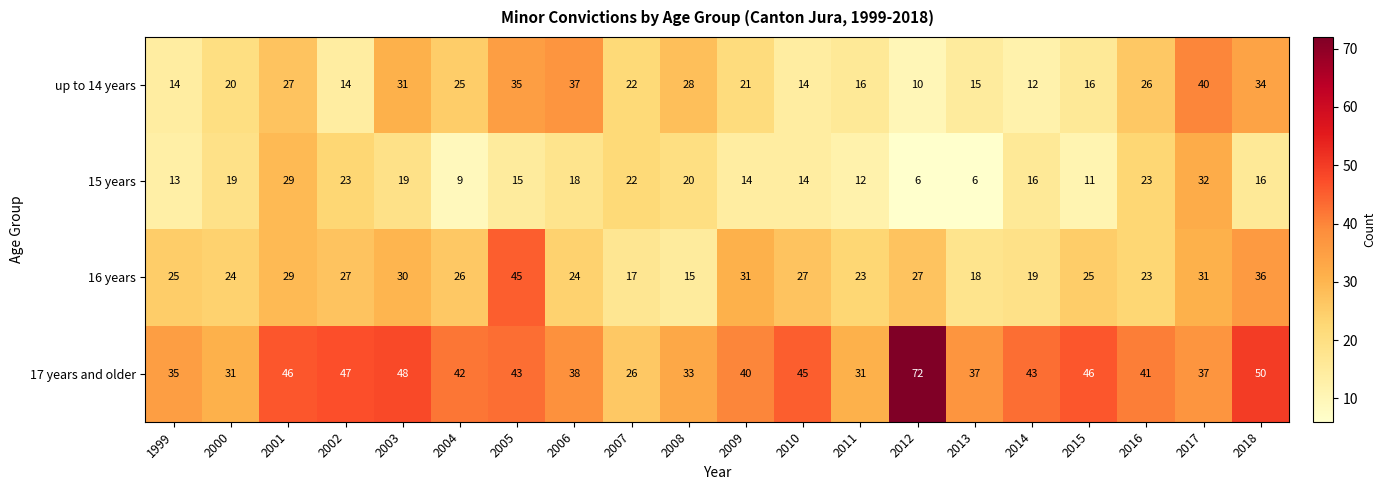

List the series in order of their peak value, lowest first.

15 years, up to 14 years, 16 years, 17 years and older